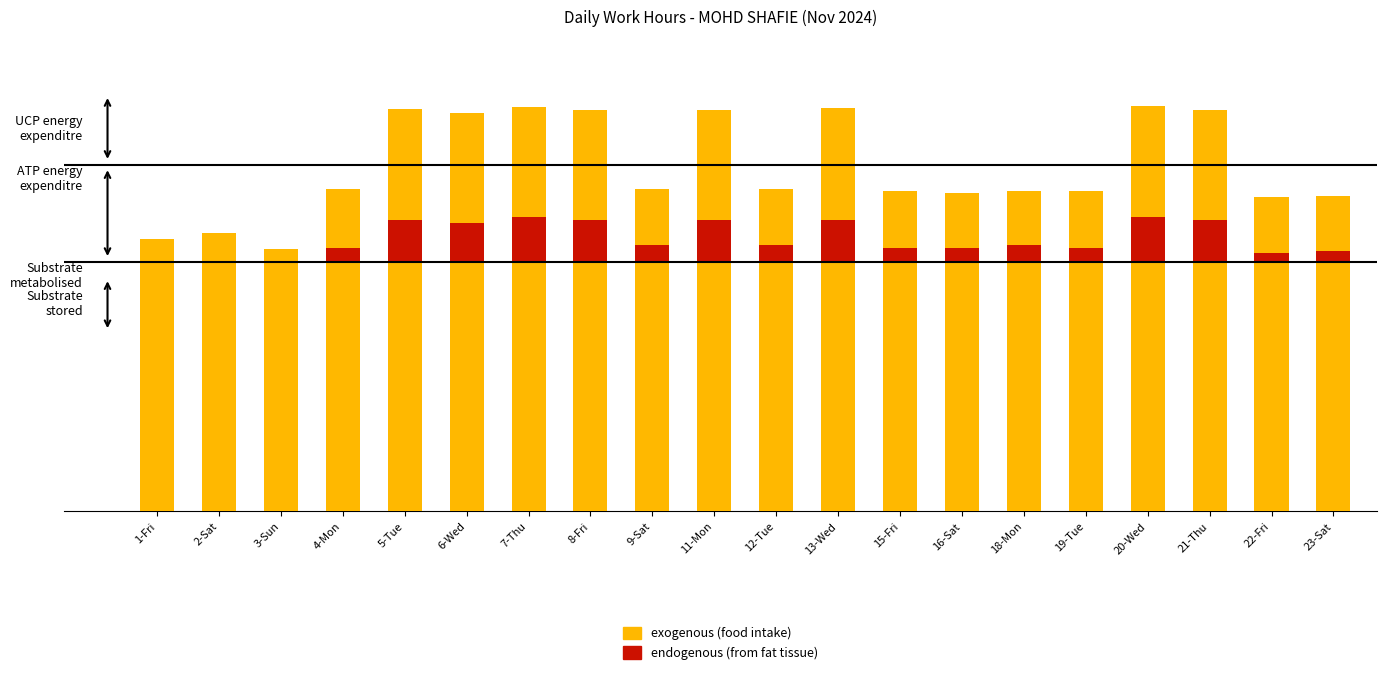

Reading right to left, transcribe all the data shown in this chart.

exogenous (food intake): 11.4	11.3	14.5	14.6	11.6	11.6	11.5	11.5	14.5	11.6	14.5	11.6	14.5	14.6	14.4	14.5	11.6	9.5	10.1	9.8
endogenous (from fat tissue): 0.4	0.3	1.5	1.6	0.5	0.6	0.5	0.5	1.5	0.6	1.5	0.6	1.5	1.6	1.4	1.5	0.5	0.0	0.0	0.0